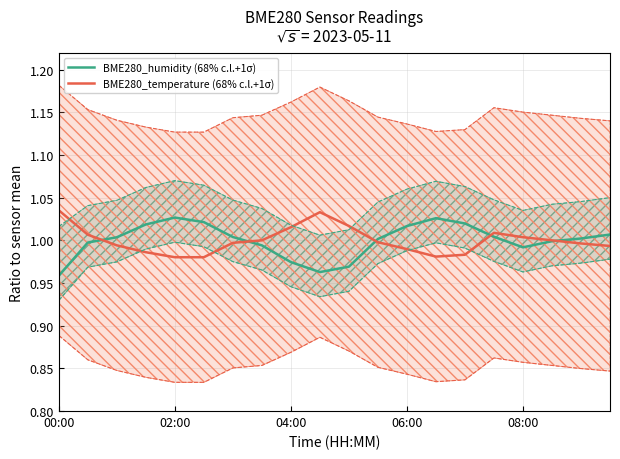

The value of BME280_temperature (68% c.l.+1σ) at 00:00 is 1.8. True or false?

False